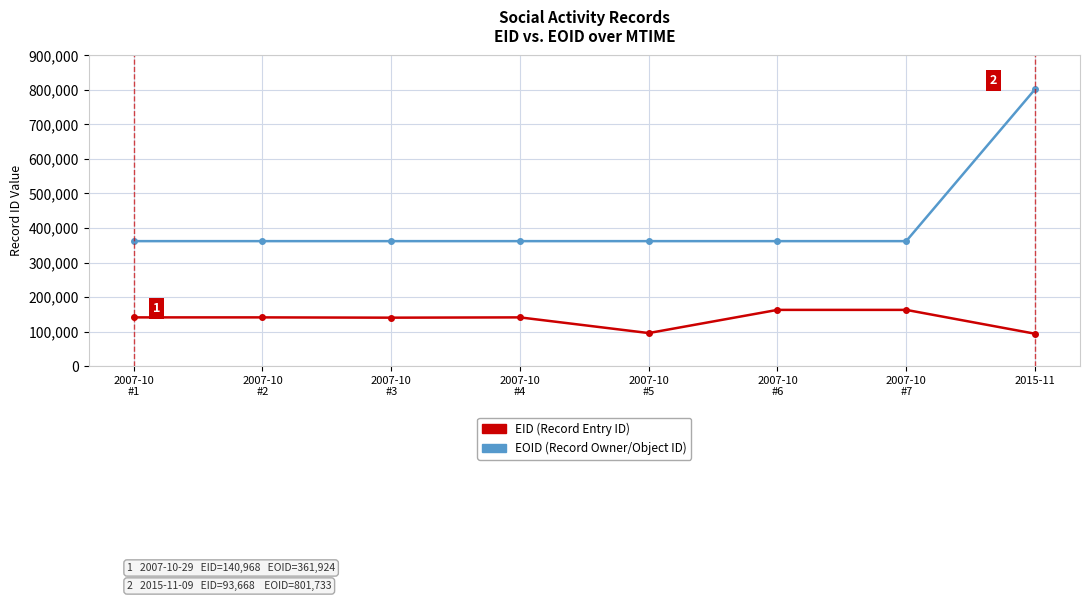

Count the number of data series in this chart.

2